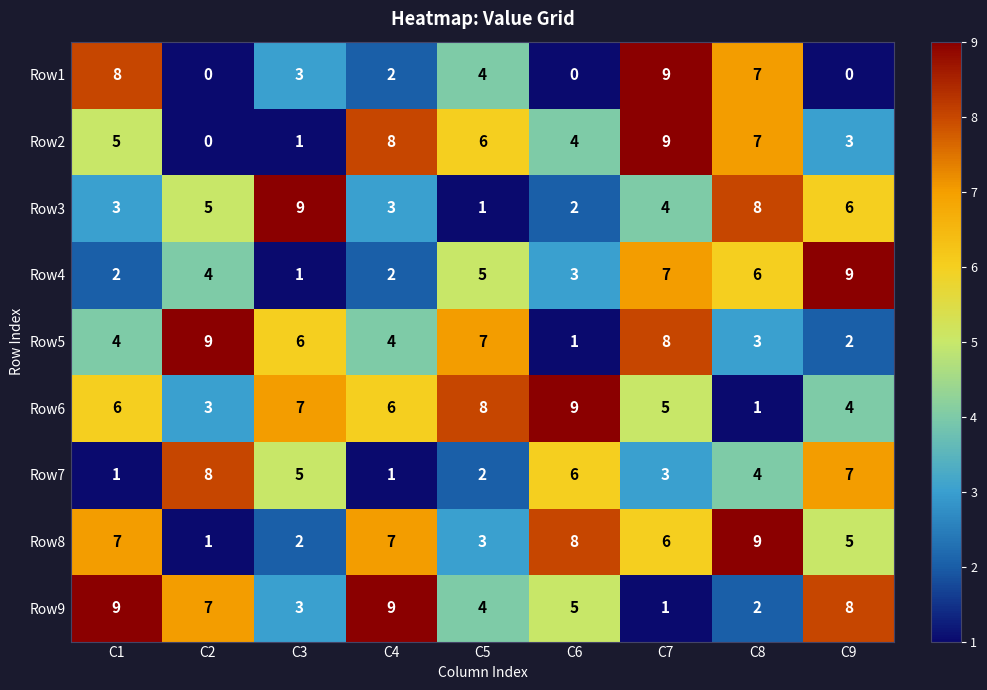

What value does the Row3 series have at C1?

3